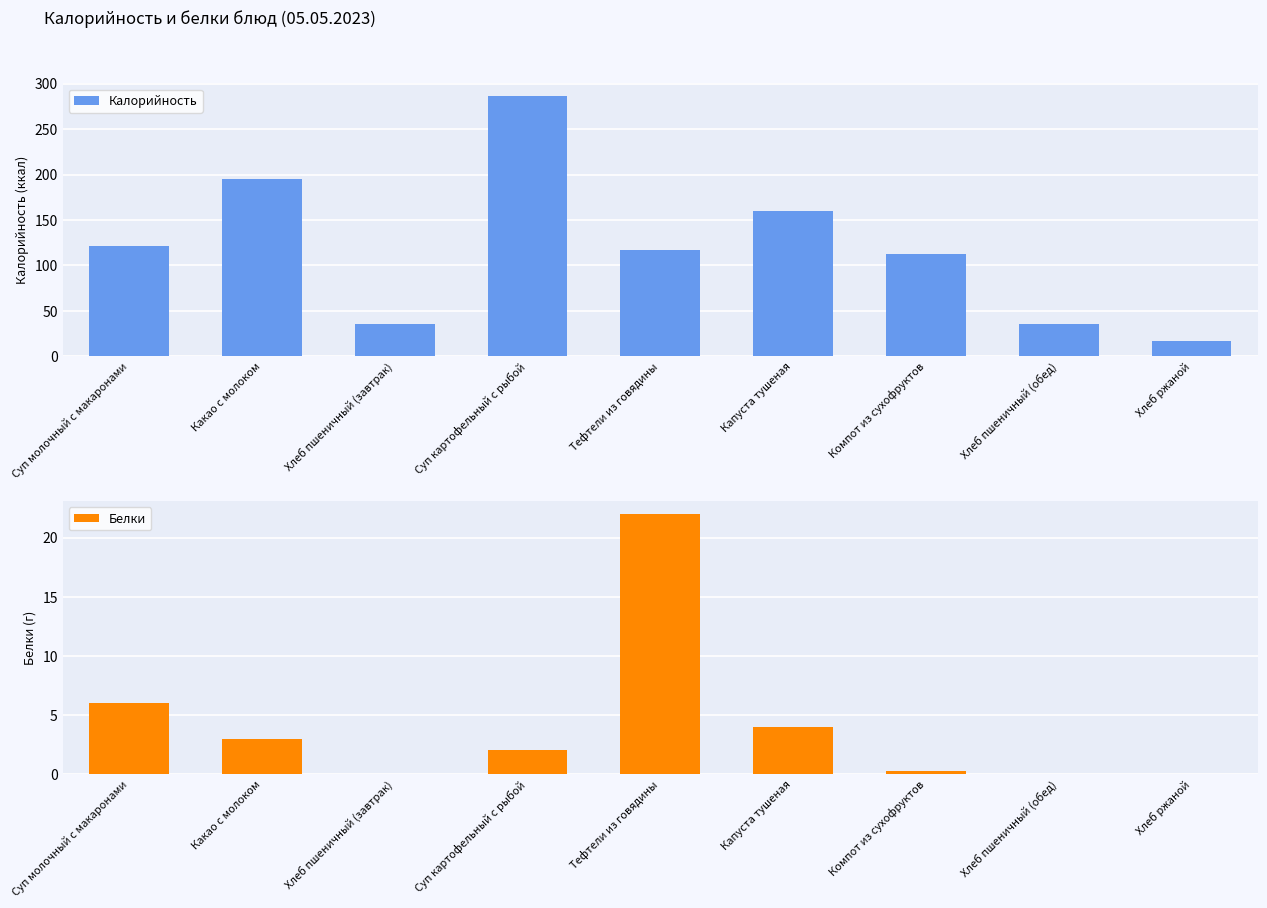

How many series are shown in this chart?

2